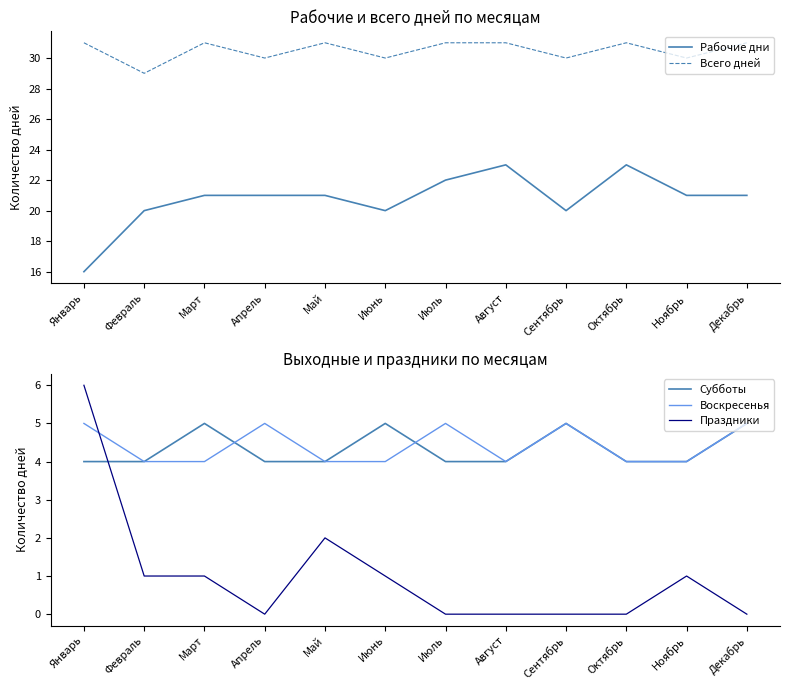

How many lines are shown in the chart?

5